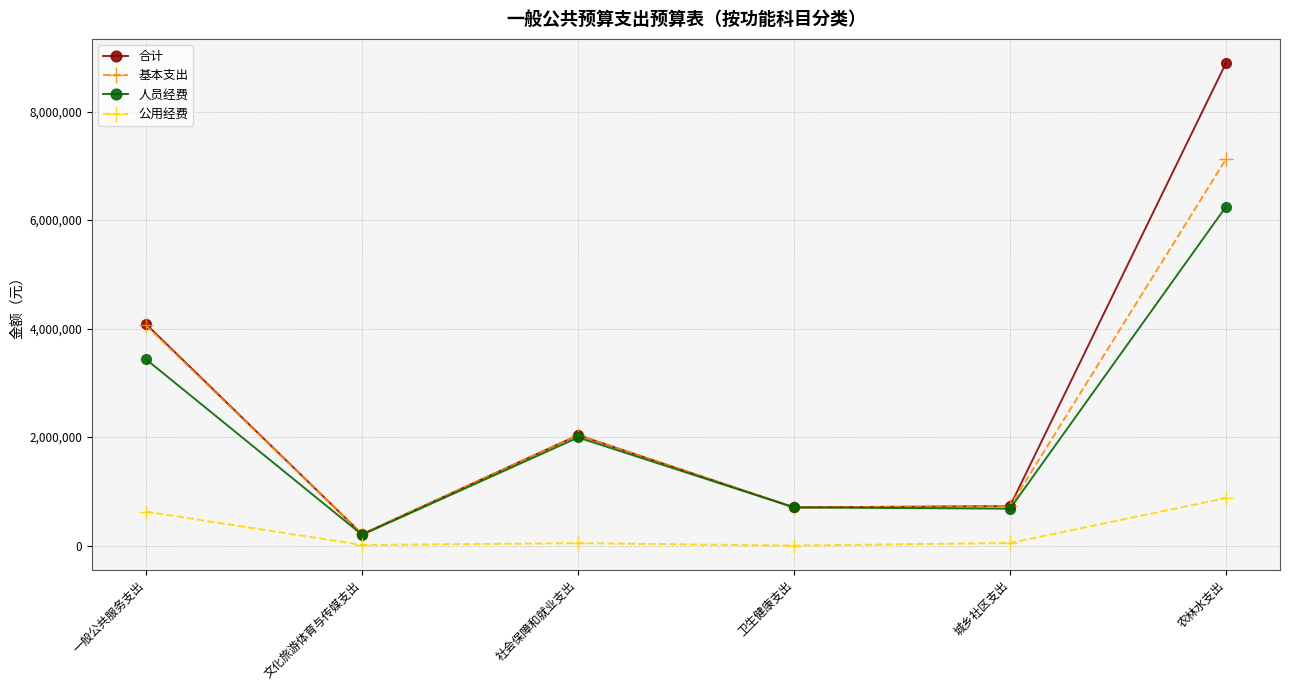

Where is the first local minimum for 基本支出?

文化旅游体育与传媒支出